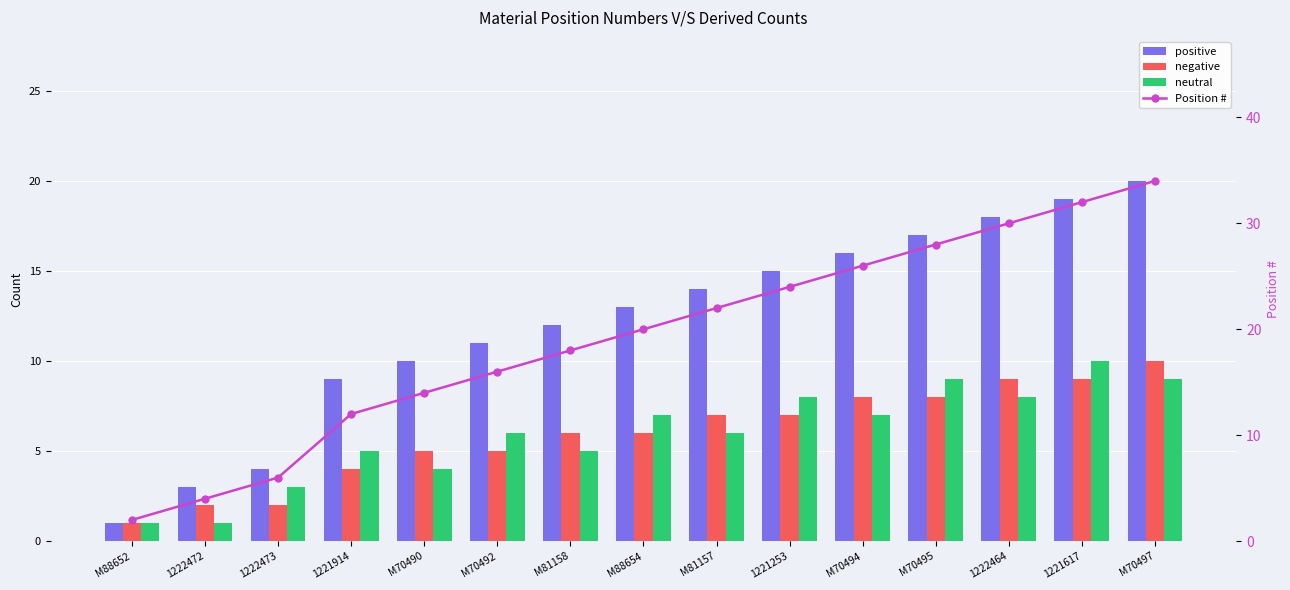

List the series in order of their peak value, lowest first.

negative, neutral, positive, Position #